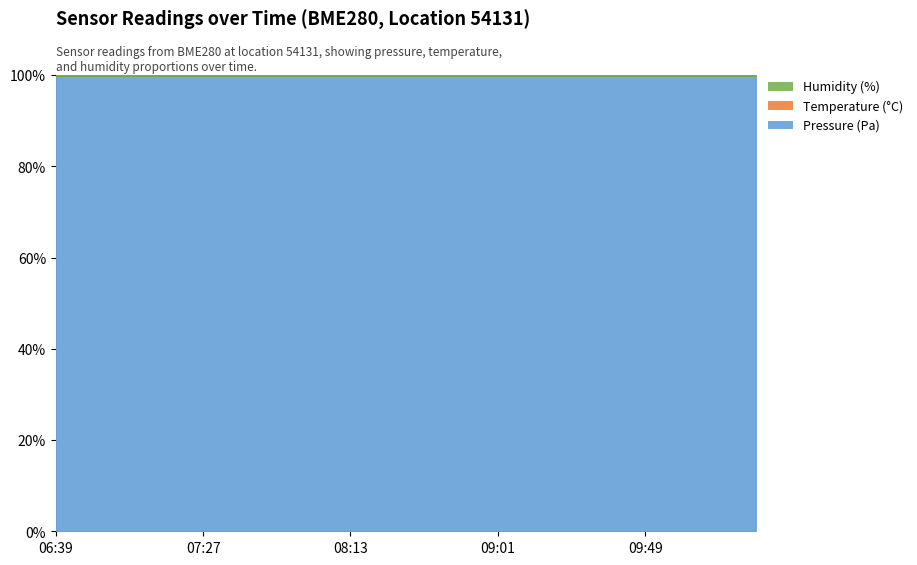

Which category has the highest value in the Temperature (°C) series?

06:39